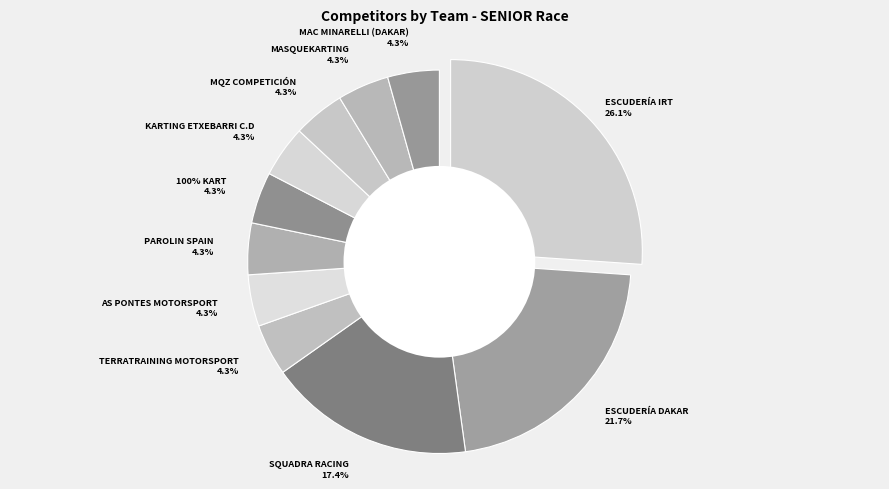

To the nearest percent, what percentage of the pie is ESCUDERÍA IRT?

26%